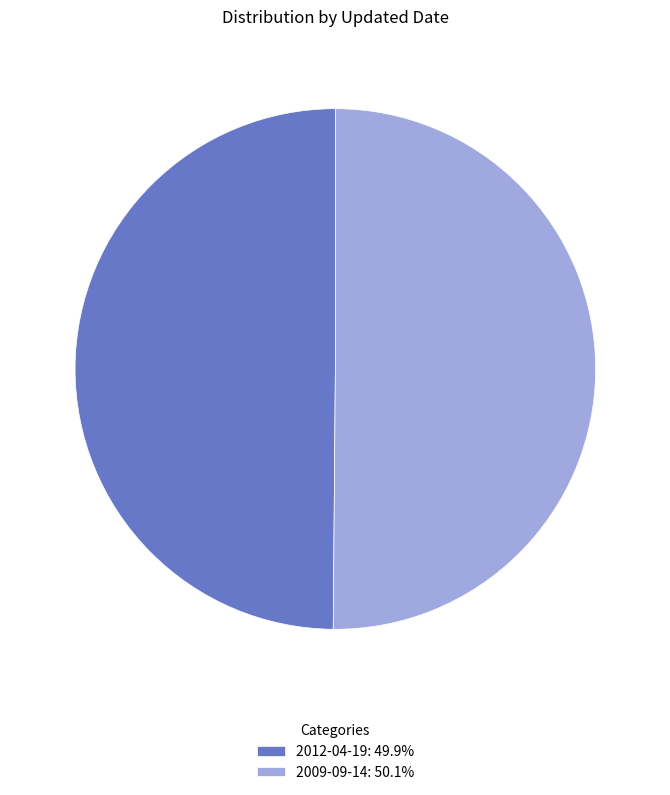

Is the sum of 2009-09-14: 50.1% and 2012-04-19: 49.9% greater than half?

Yes